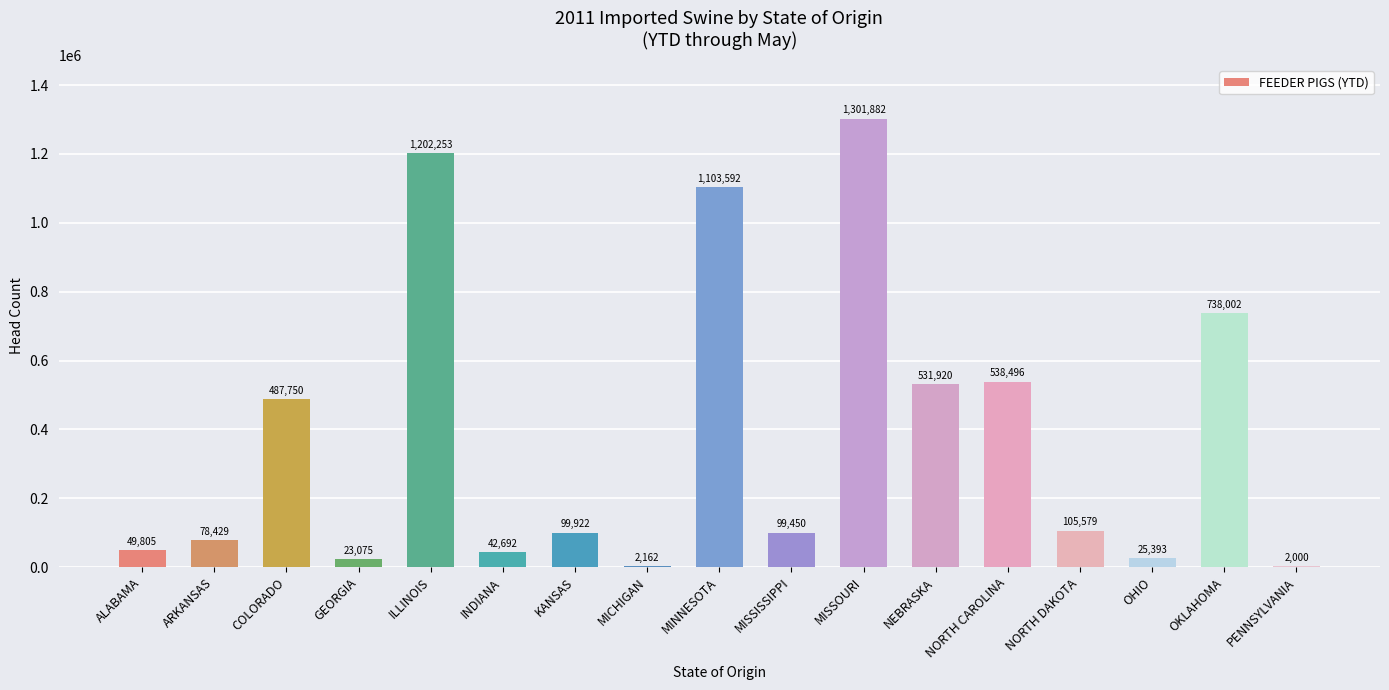

At which label does the data first exceed 99922?

COLORADO